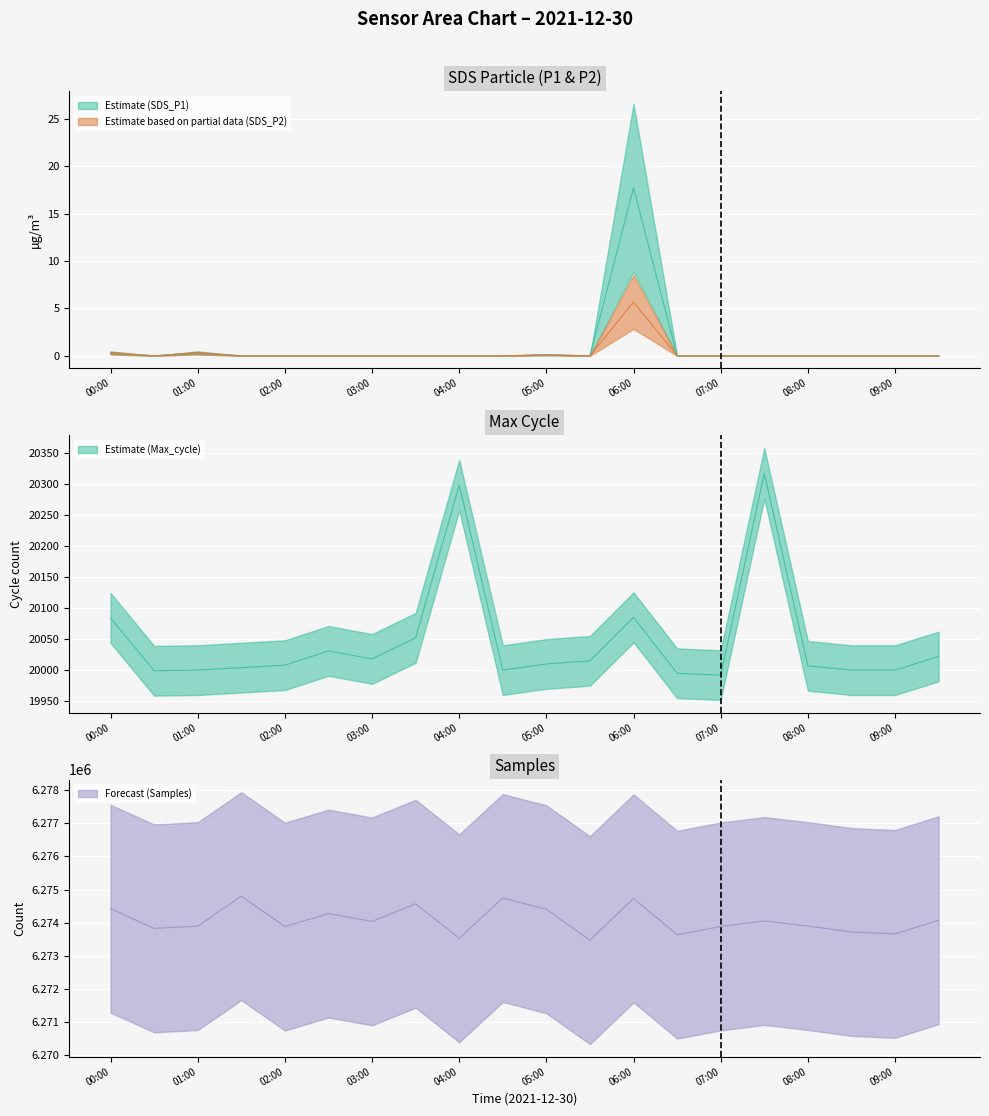

What is the approximate value of SDS_P2 at 06:00?

5.7